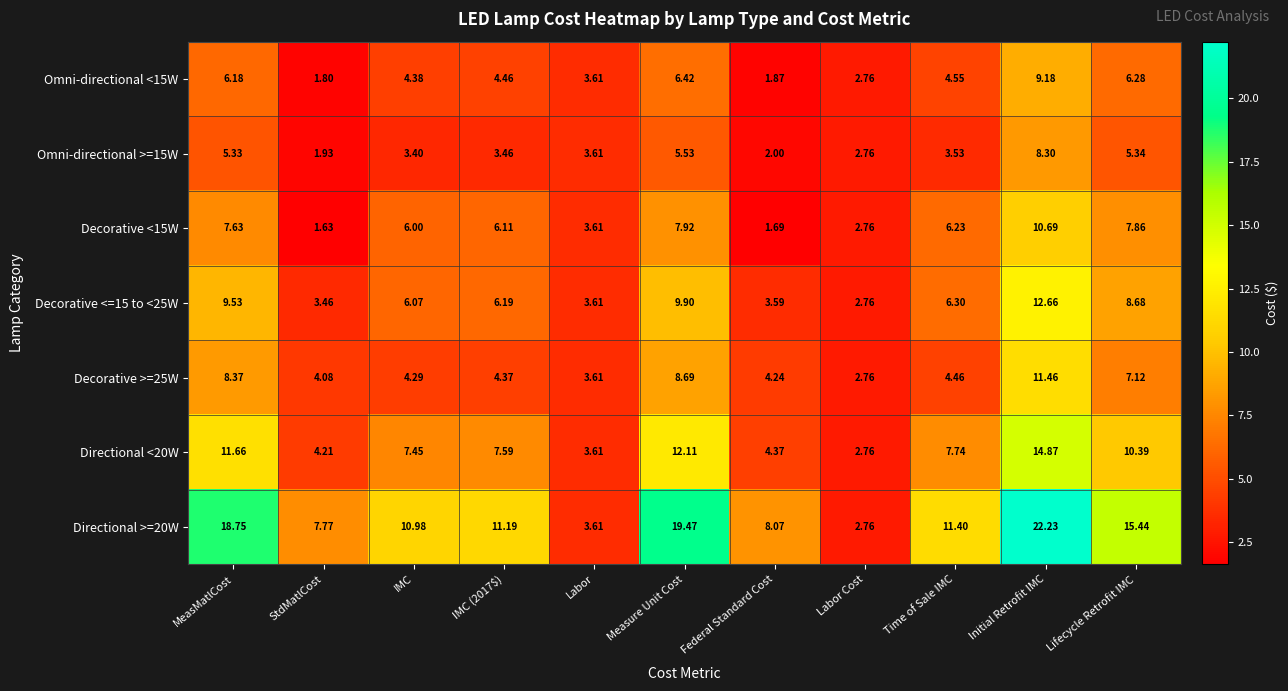

What is the total value across all series at IMC (2017$)?

43.4